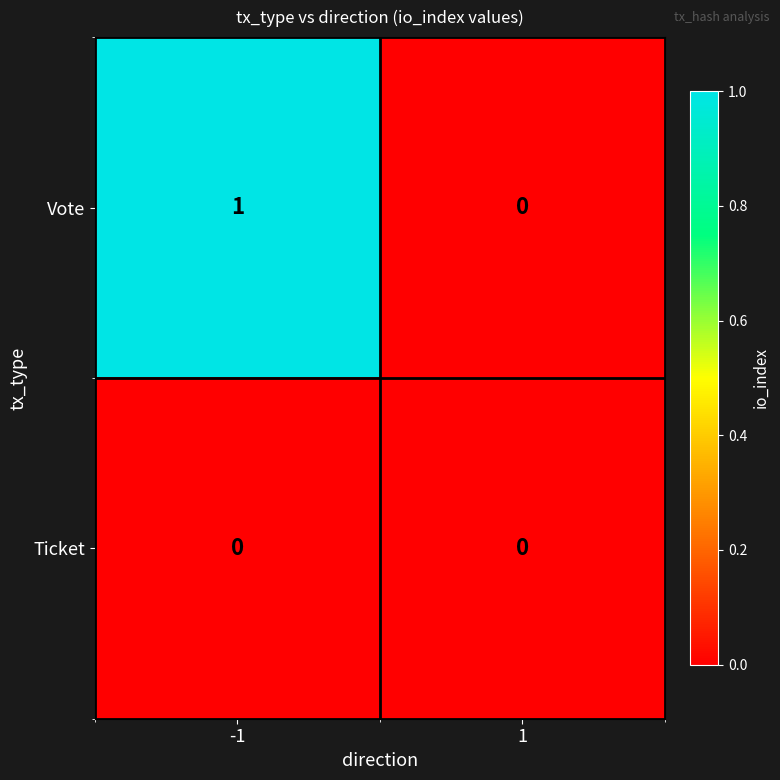

How many data points does each series have?

2